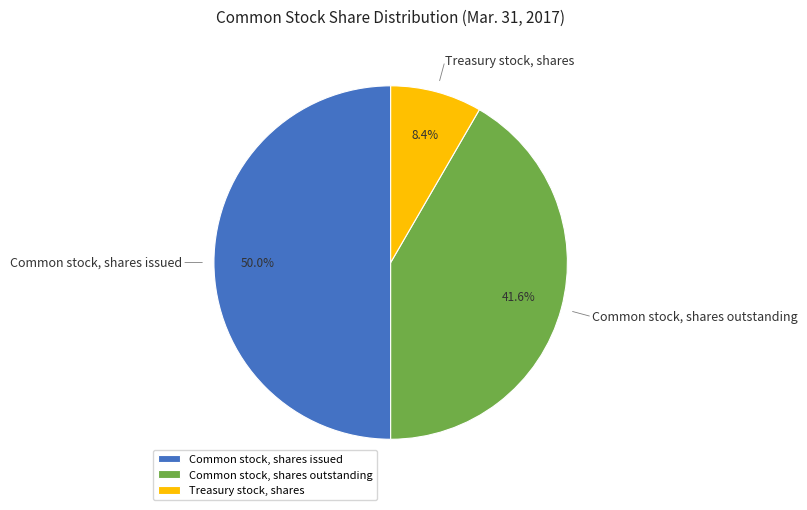

To the nearest percent, what is the difference between the largest and smallest slice percentages?

42%